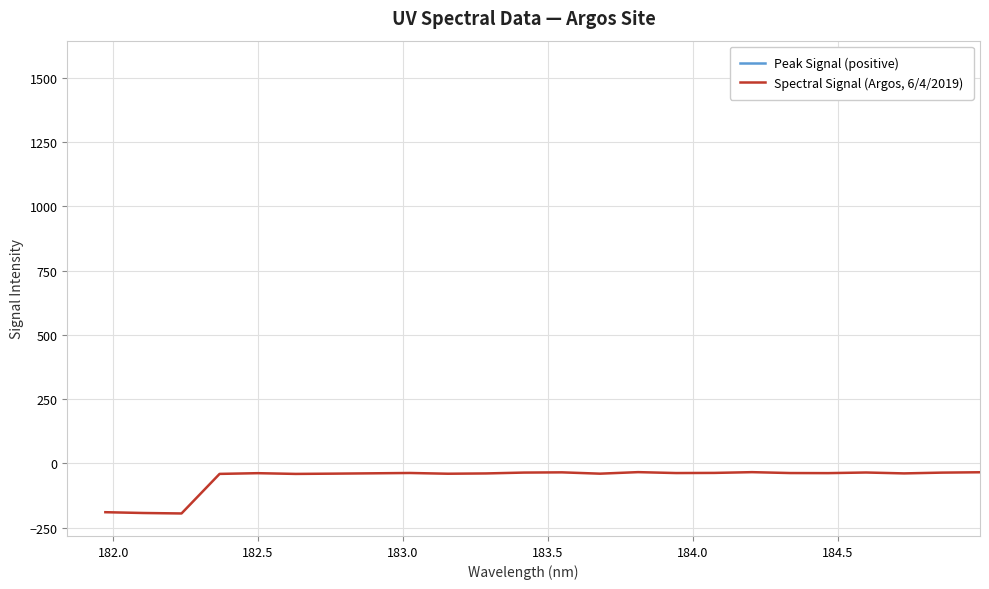

True or false: Spectral Signal (Argos, 6/4/2019) and Peak Signal (positive) cross at least once.

False